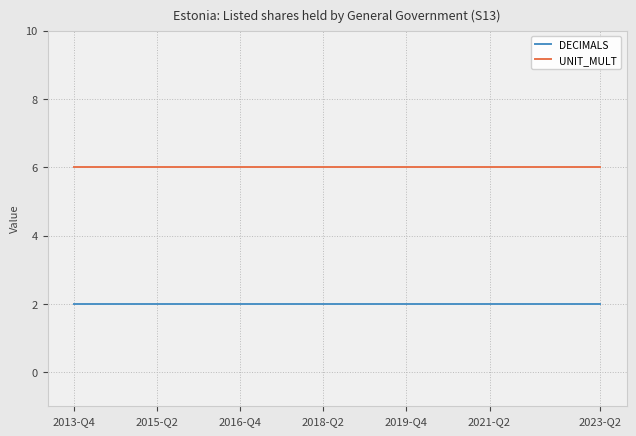

Rank the series by their maximum value, from lowest to highest.

DECIMALS, UNIT_MULT